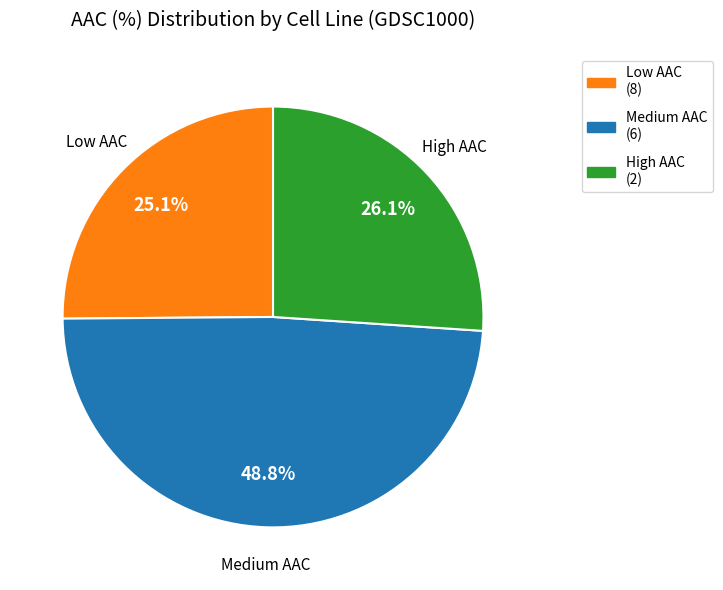

Is there any slice that represents more than half of the pie?

No